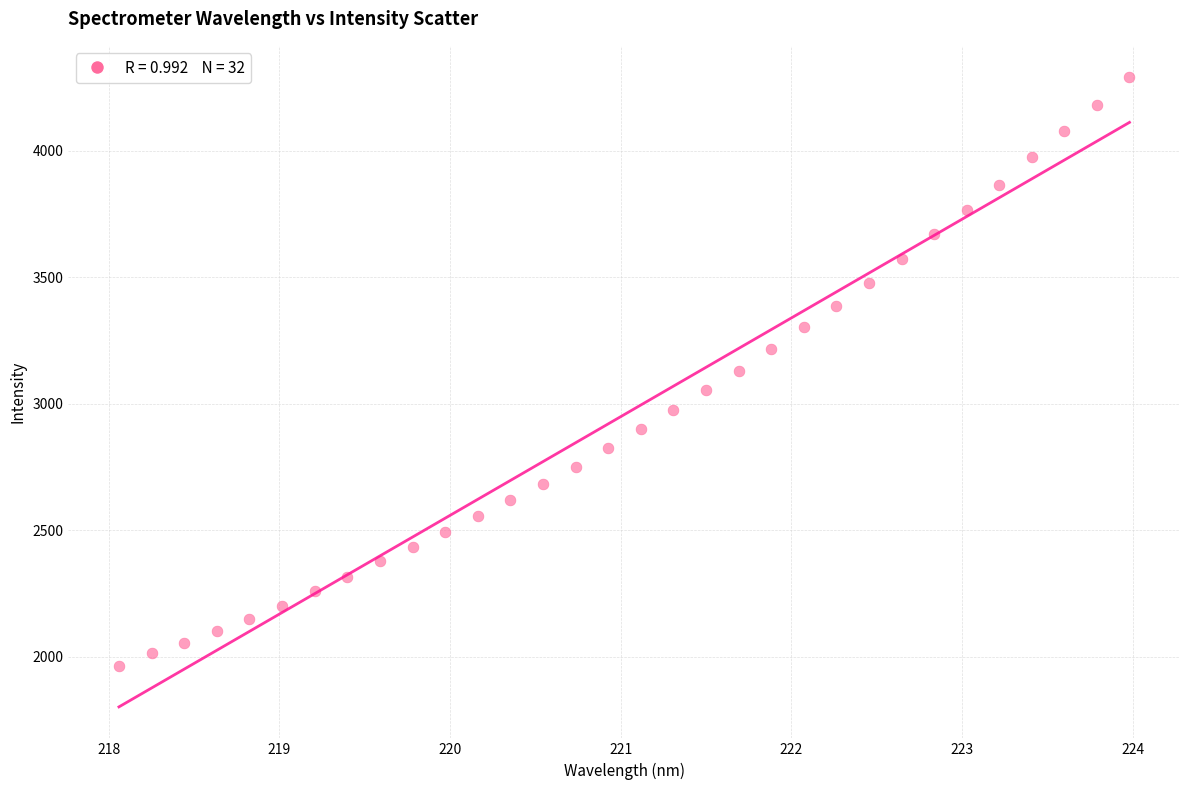

What is the range of X values (max minus min)?

5.9